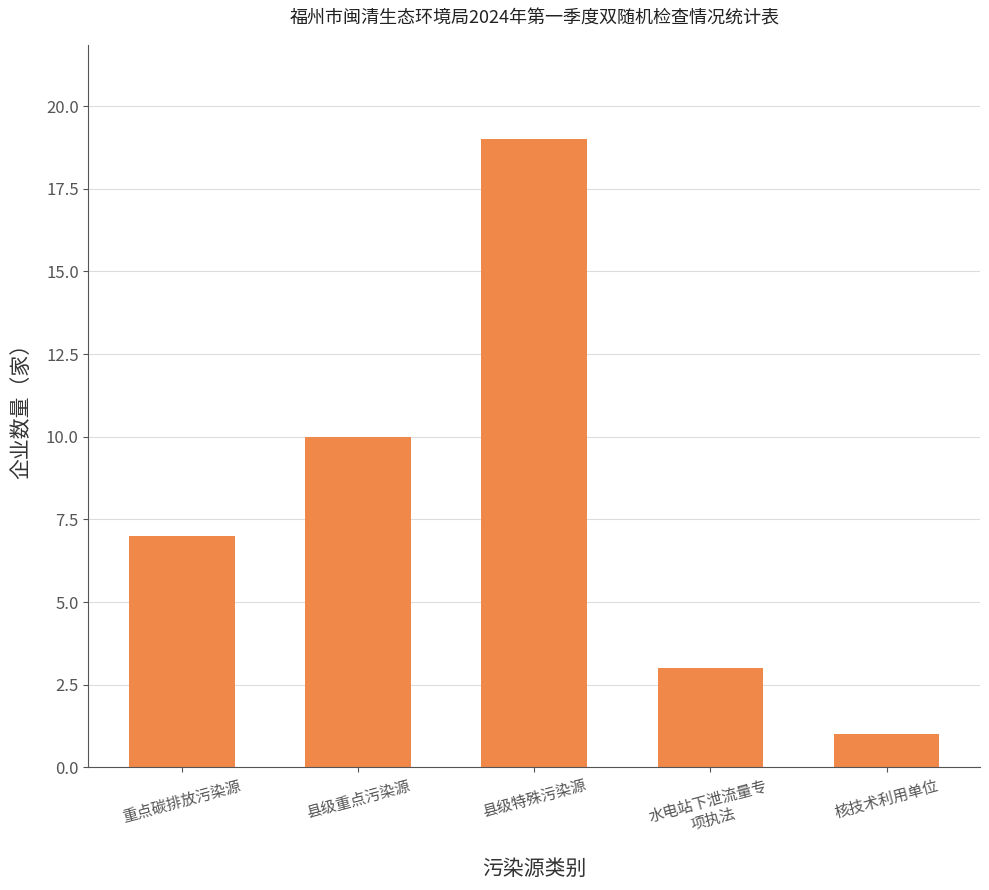

List the labels in order of value, largest first.

县级特殊污染源, 县级重点污染源, 重点碳排放污染源, 水电站下泄流量专
项执法, 核技术利用单位